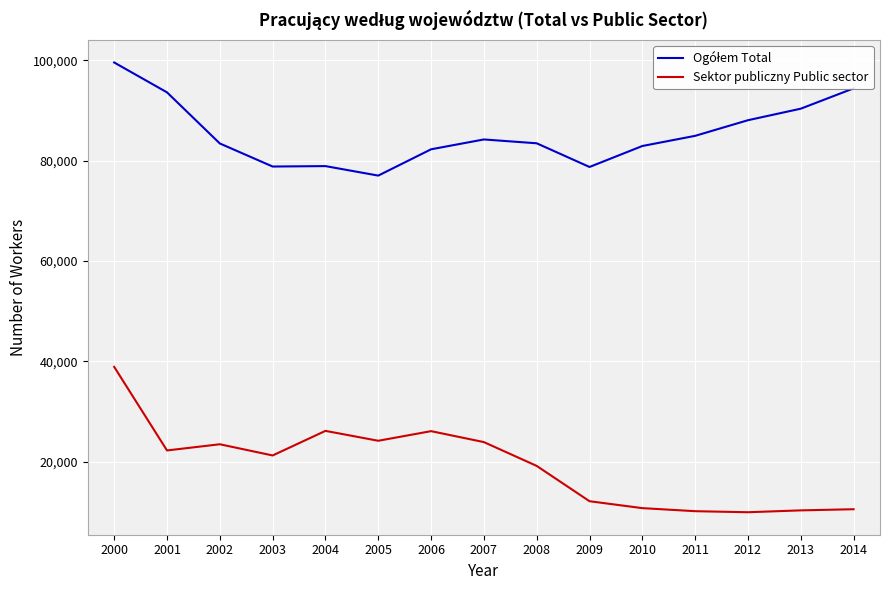

Which label corresponds to the largest value in the chart?

2000